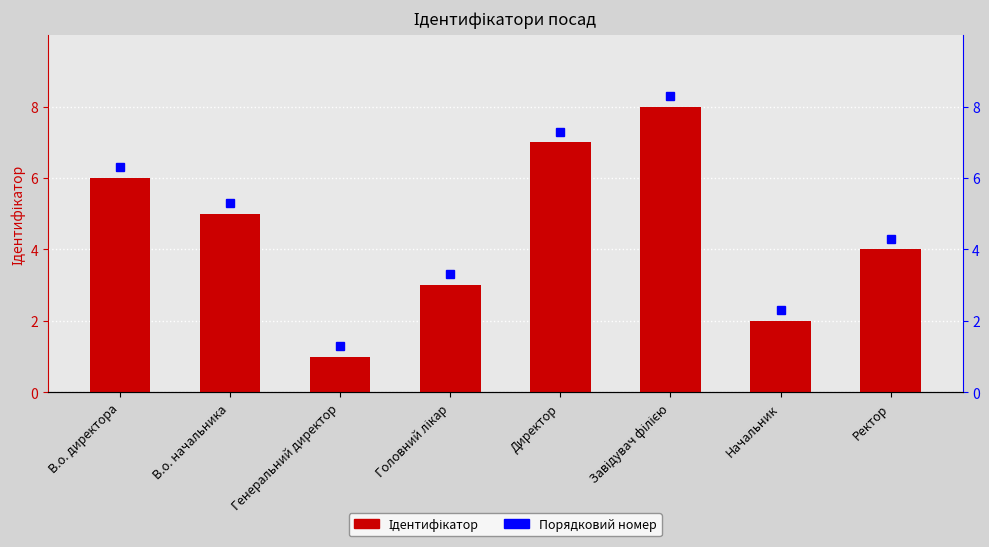

What is the difference between the maximum and second lowest values?

6